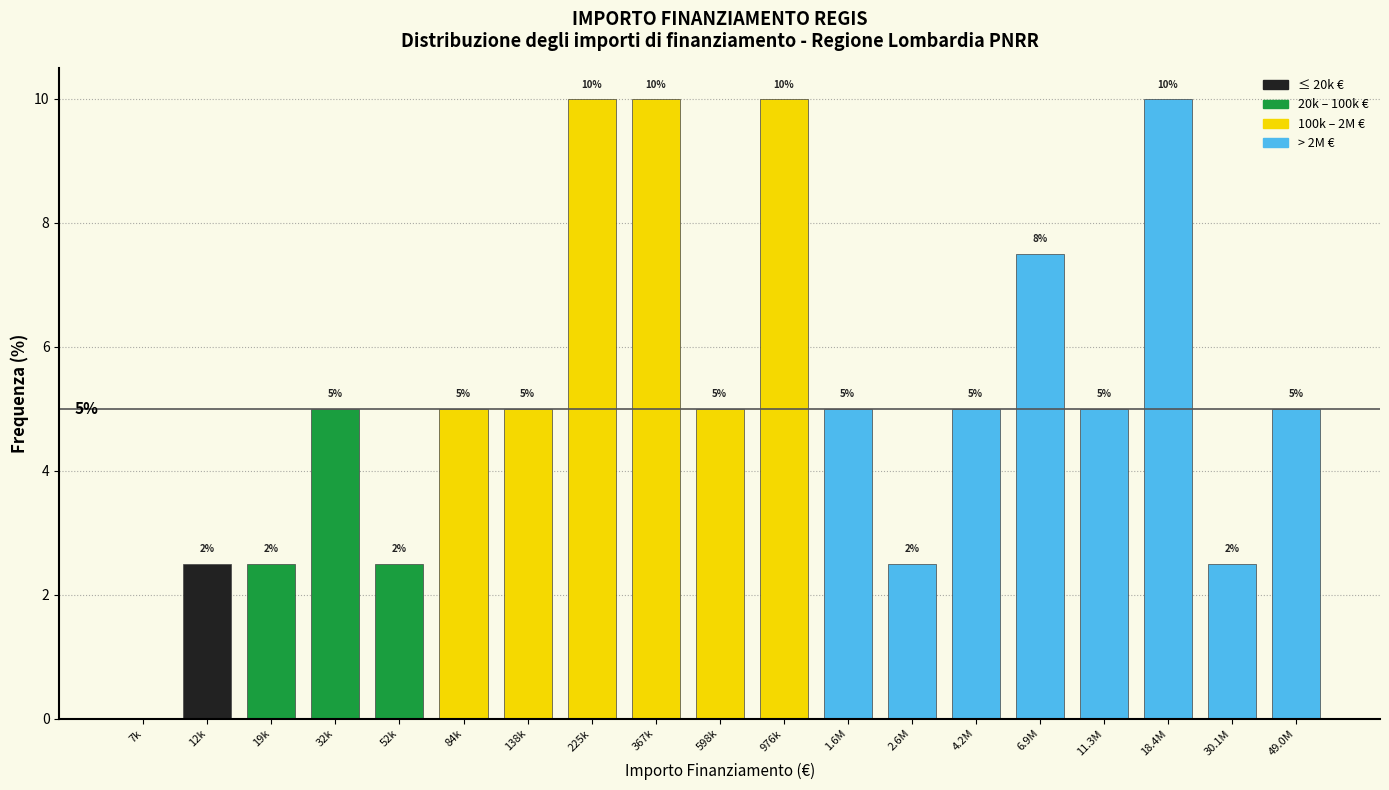

What is the maximum value shown in the chart?

10.0